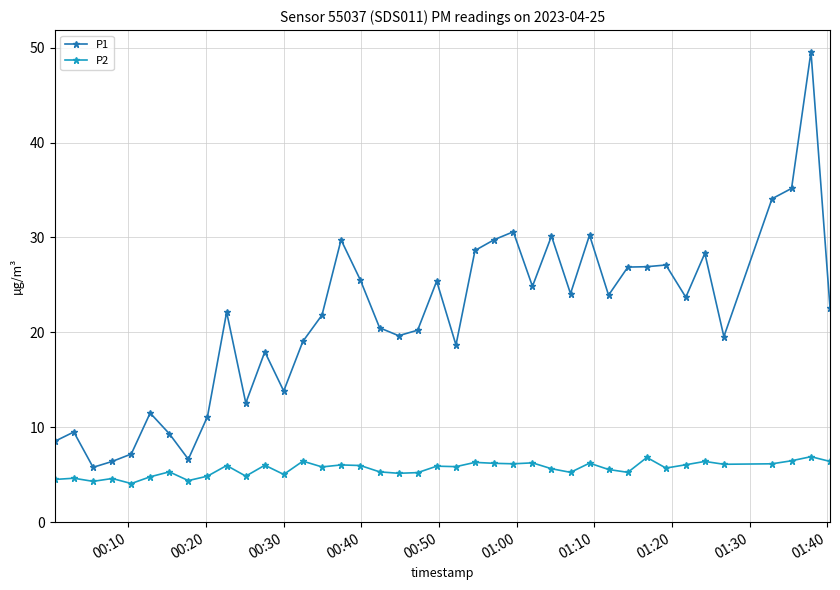

True or false: P2 has more than 0 points higher than both neighbors.

True